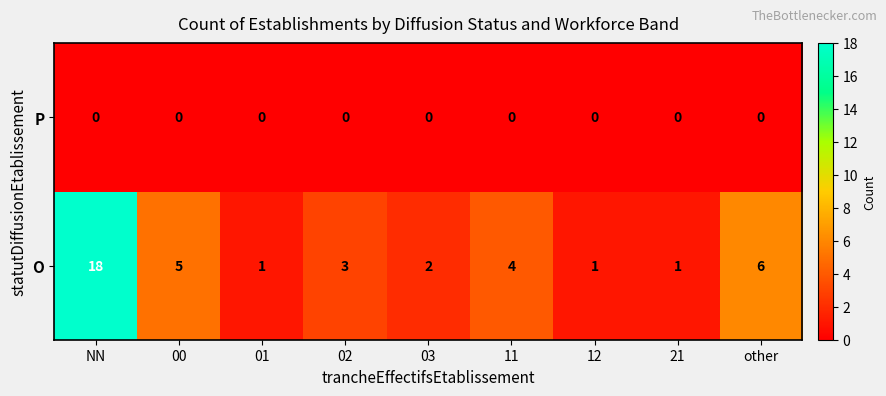

What is the total value across all series at 02?

3